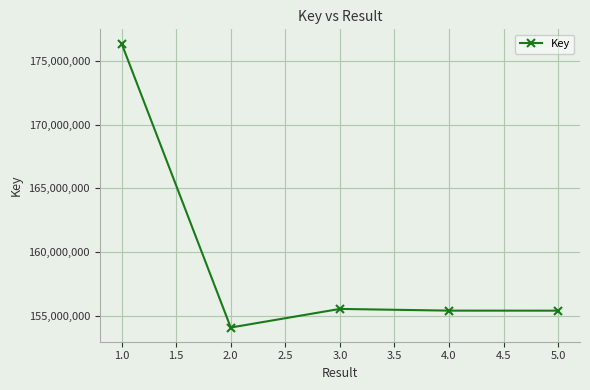

Where is the first local minimum?

2.0